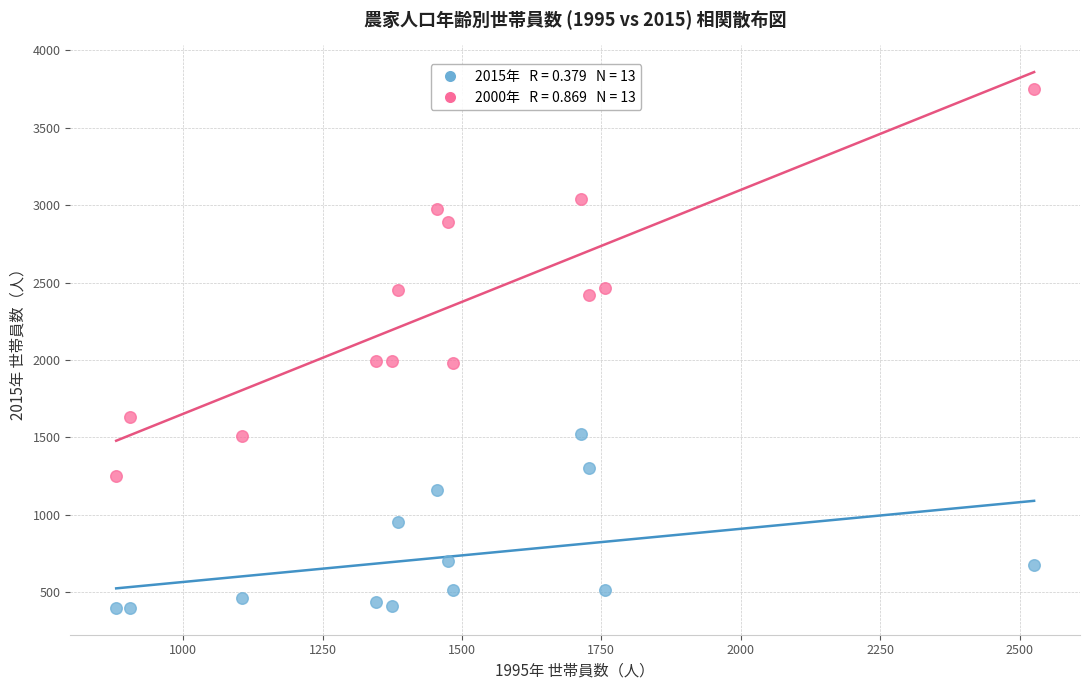

Across all data points, what is the range of Y values (max minus min)?

3355